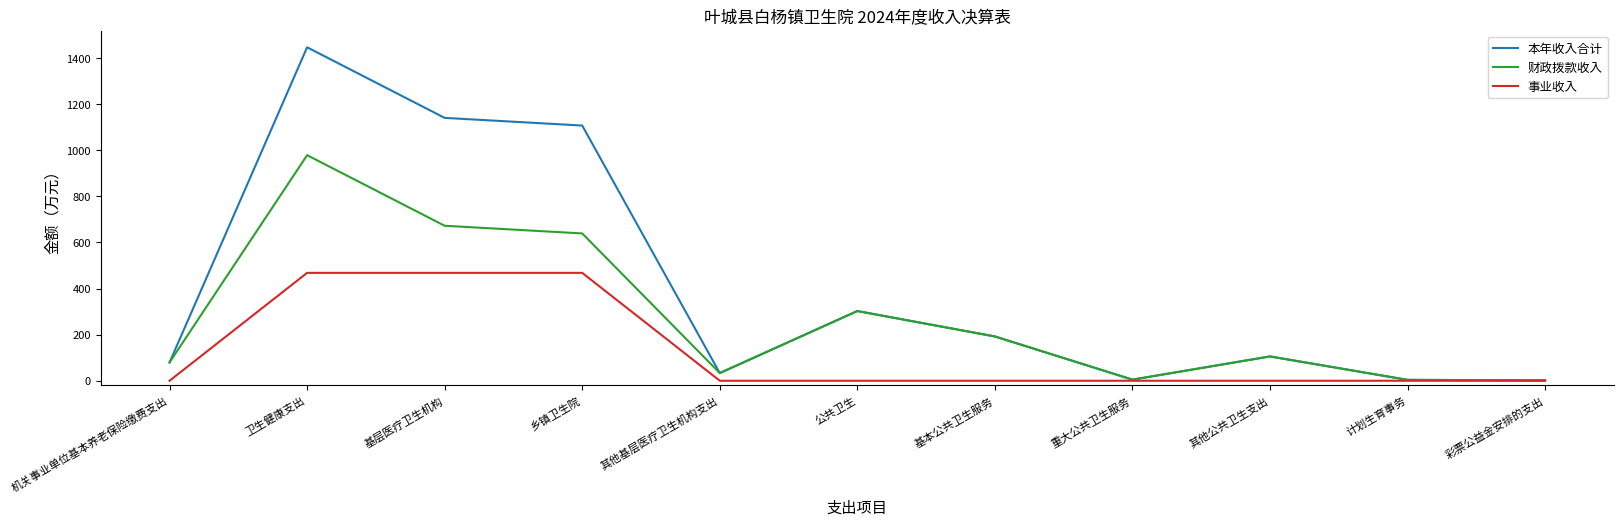

Rank the series by their average value, from highest to lowest.

本年收入合计, 财政拨款收入, 事业收入